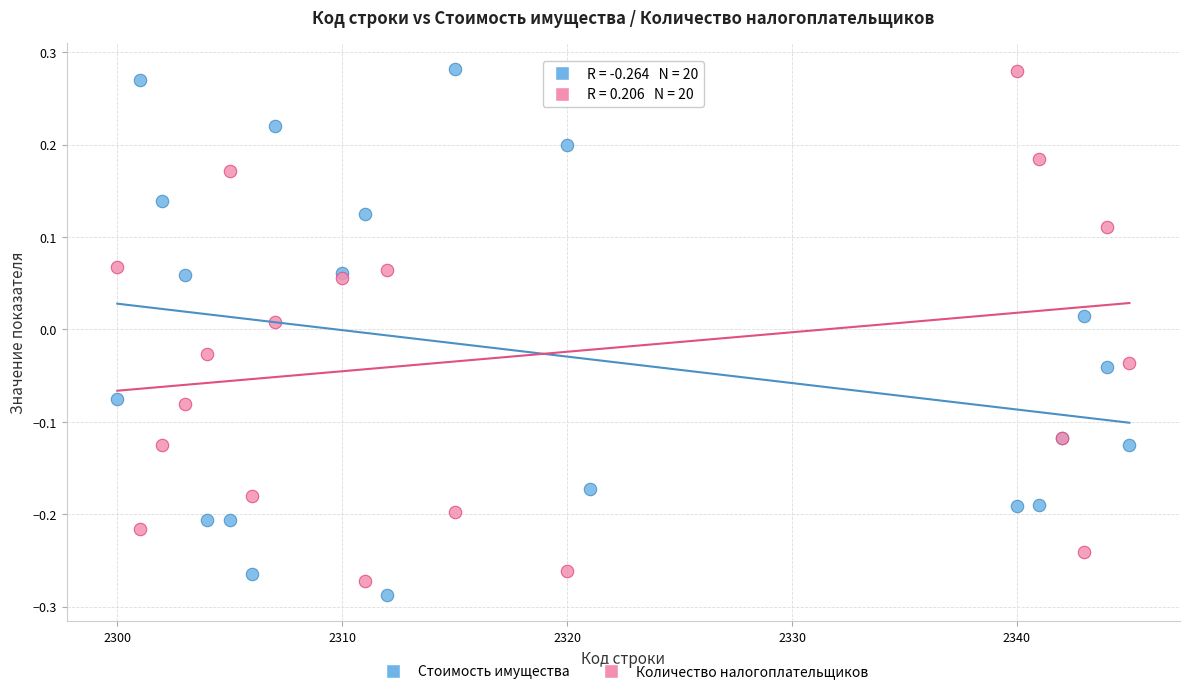

What is the X range (max minus min) for the scatter plot?

45.0